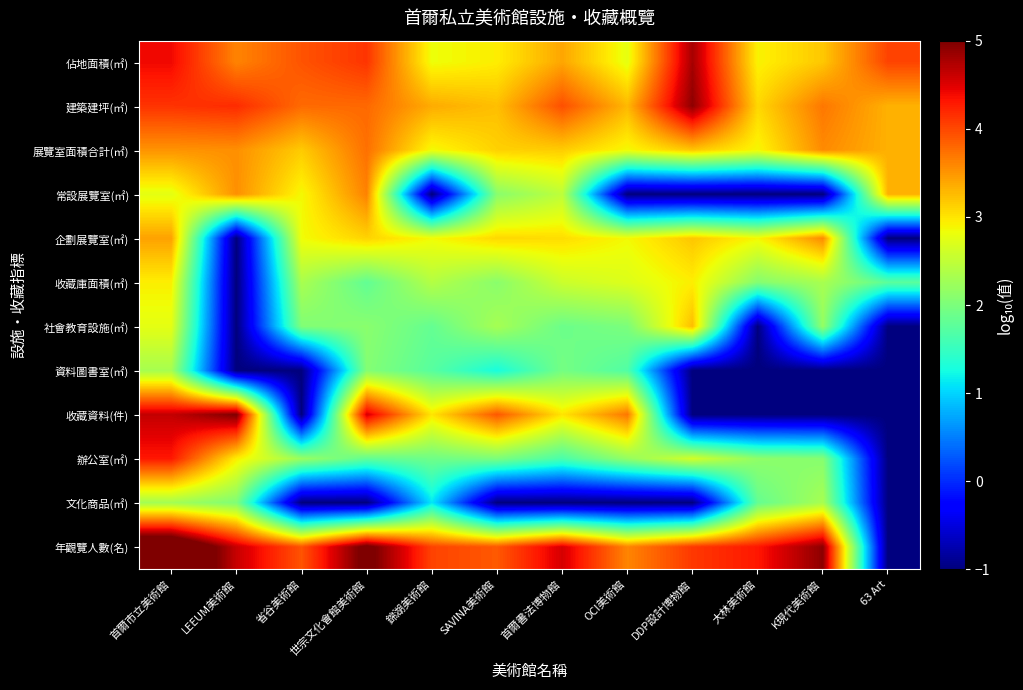

Reading left to right, extract all data points from this chart.

佔地面積(㎡): 首爾市立美術館=4.4	LEEUM美術館=3.6	省谷美術館=3.9	世宗文化會館美術館=4.1	錦湖美術館=2.8	SAVINA美術館=2.9	首爾書法博物館=3.4	OCI美術館=2.8	DDP設計博物館=4.8	大林美術館=2.9	K現代美術館=3.2	63 Art=4.0
建築建坪(㎡): 首爾市立美術館=4.1	LEEUM美術館=4.2	省谷美術館=3.8	世宗文化會館美術館=3.8	錦湖美術館=3.4	SAVINA美術館=3.2	首爾書法博物館=4.0	OCI美術館=3.3	DDP設計博物館=4.9	大林美術館=3.1	K現代美術館=3.7	63 Art=3.3
展覽室面積合計(㎡): 首爾市立美術館=3.5	LEEUM美術館=3.5	省谷美術館=3.2	世宗文化會館美術館=3.7	錦湖美術館=2.9	SAVINA美術館=3.1	首爾書法博物館=3.2	OCI美術館=2.9	DDP設計博物館=3.2	大林美術館=2.9	K現代美術館=3.6	63 Art=3.3
常設展覽室(㎡): 首爾市立美術館=2.8	LEEUM美術館=3.5	省谷美術館=2.9	世宗文化會館美術館=3.6	錦湖美術館=-1.0	SAVINA美術館=2.1	首爾書法博物館=2.5	OCI美術館=-1.0	DDP設計博物館=-1.0	大林美術館=-1.0	K現代美術館=-1.0	63 Art=3.3
企劃展覽室(㎡): 首爾市立美術館=3.4	LEEUM美術館=-1.0	省谷美術館=2.9	世宗文化會館美術館=3.1	錦湖美術館=2.9	SAVINA美術館=3.1	首爾書法博物館=3.0	OCI美術館=2.9	DDP設計博物館=3.2	大林美術館=2.9	K現代美術館=3.6	63 Art=-1.0
收藏庫面積(㎡): 首爾市立美術館=2.9	LEEUM美術館=-1.0	省谷美術館=2.3	世宗文化會館美術館=1.8	錦湖美術館=2.4	SAVINA美術館=2.1	首爾書法博物館=2.6	OCI美術館=2.7	DDP設計博物館=2.9	大林美術館=2.1	K現代美術館=2.3	63 Art=1.8
社會教育設施(㎡): 首爾市立美術館=2.8	LEEUM美術館=-1.0	省谷美術館=2.0	世宗文化會館美術館=2.1	錦湖美術館=1.8	SAVINA美術館=2.3	首爾書法博物館=1.9	OCI美術館=2.0	DDP設計博物館=3.3	大林美術館=-1.0	K現代美術館=2.2	63 Art=-1.0
資料圖書室(㎡): 首爾市立美術館=2.3	LEEUM美術館=-1.0	省谷美術館=-1.0	世宗文化會館美術館=2.1	錦湖美術館=1.7	SAVINA美術館=1.3	首爾書法博物館=2.0	OCI美術館=1.7	DDP設計博物館=-1.0	大林美術館=-1.0	K現代美術館=-1.0	63 Art=-1.0
收藏資料(件): 首爾市立美術館=4.6	LEEUM美術館=5.0	省谷美術館=-1.0	世宗文化會館美術館=4.5	錦湖美術館=3.0	SAVINA美術館=3.9	首爾書法博物館=3.0	OCI美術館=3.7	DDP設計博物館=-1.0	大林美術館=-1.0	K現代美術館=-1.0	63 Art=-1.0
辦公室(㎡): 首爾市立美術館=4.3	LEEUM美術館=2.9	省谷美術館=2.2	世宗文化會館美術館=1.8	錦湖美術館=1.9	SAVINA美術館=2.0	首爾書法博物館=1.6	OCI美術館=2.2	DDP設計博物館=2.6	大林美術館=2.1	K現代美術館=2.1	63 Art=-1.0
文化商品(㎡): 首爾市立美術館=2.3	LEEUM美術館=2.0	省谷美術館=-1.0	世宗文化會館美術館=-1.0	錦湖美術館=1.1	SAVINA美術館=-1.0	首爾書法博物館=-1.0	OCI美術館=-1.0	DDP設計博物館=-1.0	大林美術館=1.8	K現代美術館=2.3	63 Art=-1.0
年觀覽人數(名): 首爾市立美術館=5.8	LEEUM美術館=4.6	省谷美術館=3.9	世宗文化會館美術館=5.1	錦湖美術館=4.0	SAVINA美術館=3.9	首爾書法博物館=4.5	OCI美術館=3.6	DDP設計博物館=4.1	大林美術館=4.3	K現代美術館=4.9	63 Art=-1.0